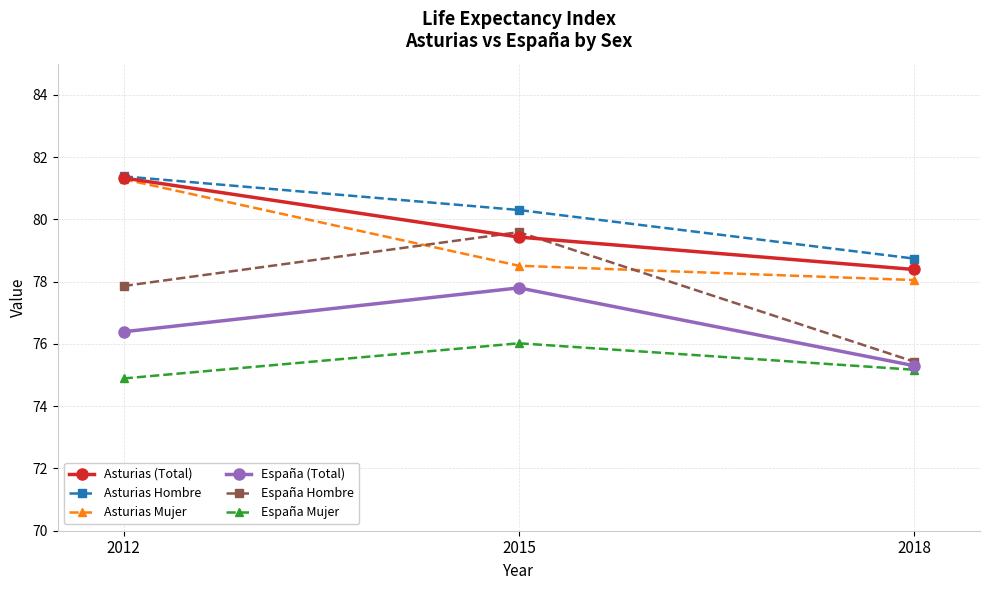

The value of Asturias (Total) at 2018 is 78.4. True or false?

True